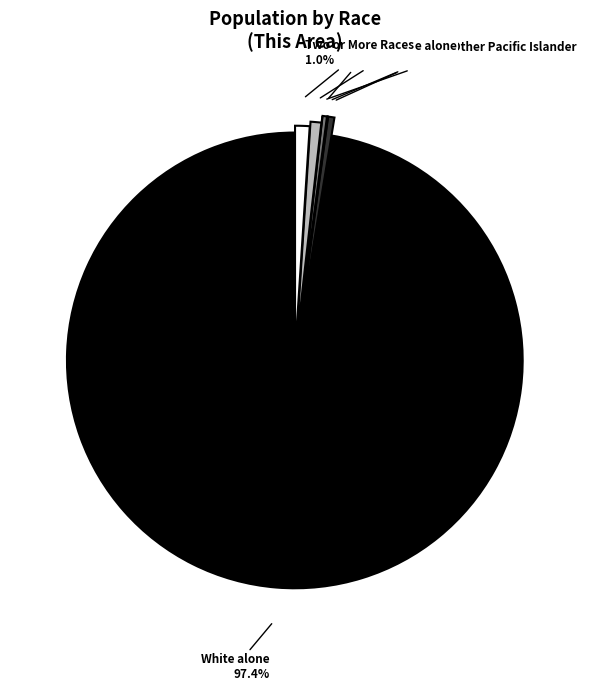

How many slices are in this pie chart?

7